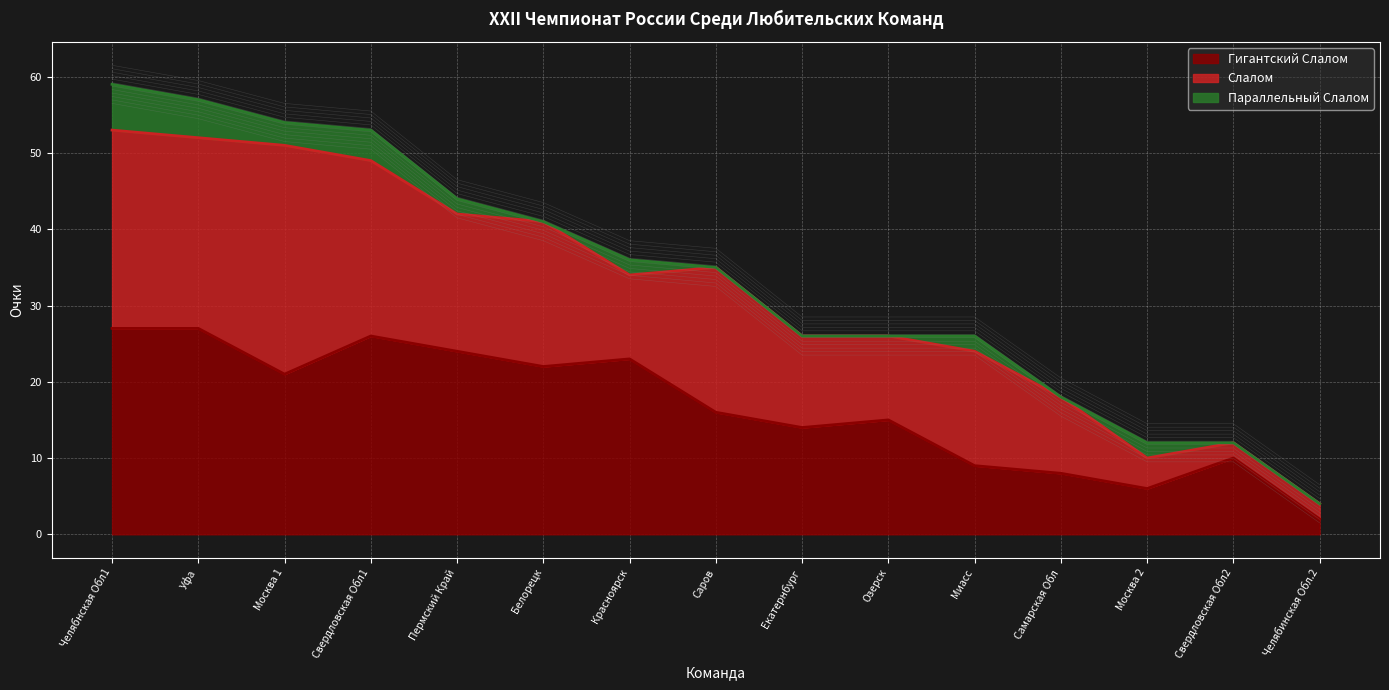

Is the value of Слалом at Белорецк greater than the value of Параллельный Слалом at Саров?

Yes